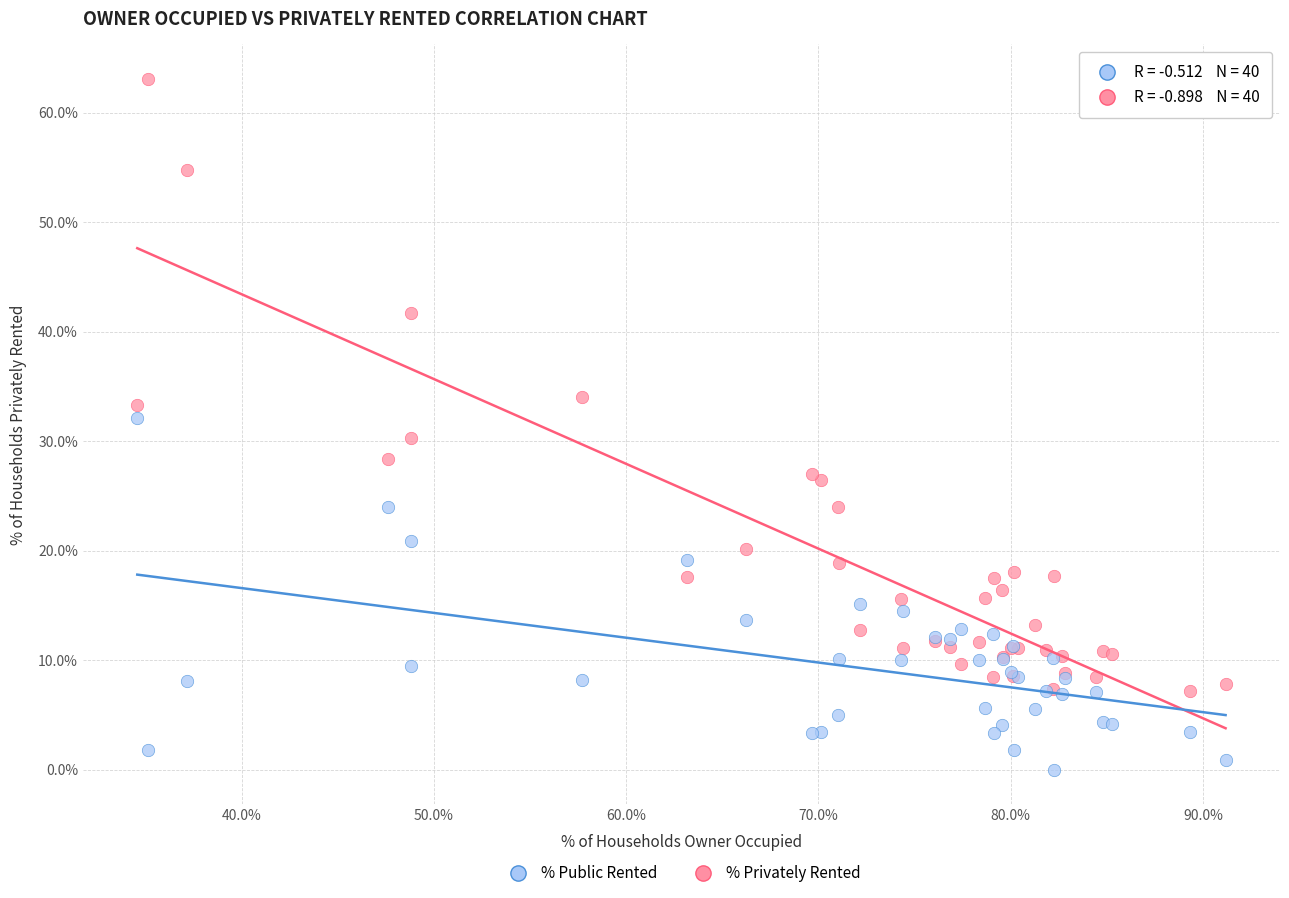

Which series contains the highest Y value?

% Privately Rented